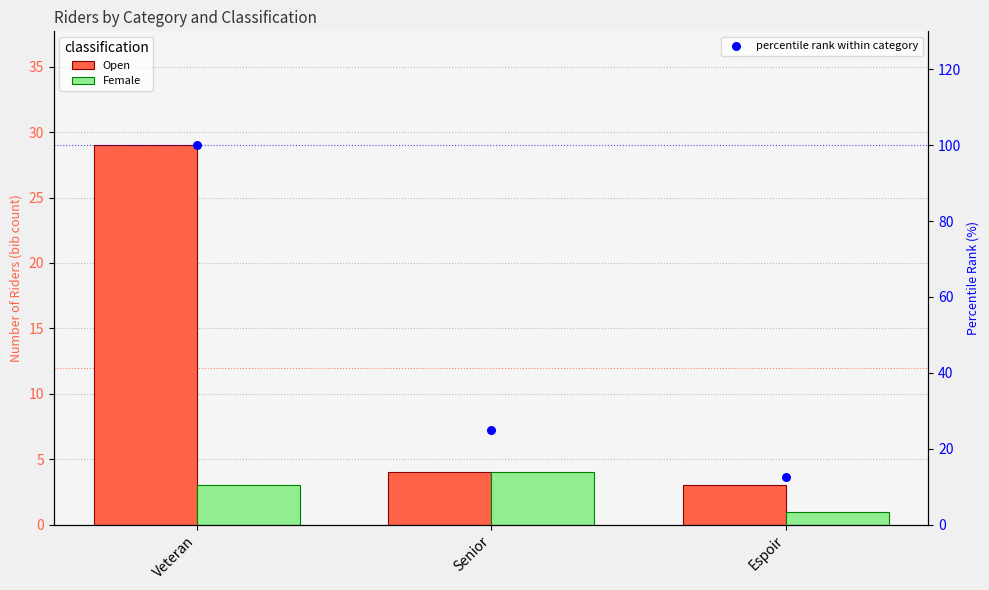

What are all the series names shown in the legend?

Open, Female, percentile rank within category